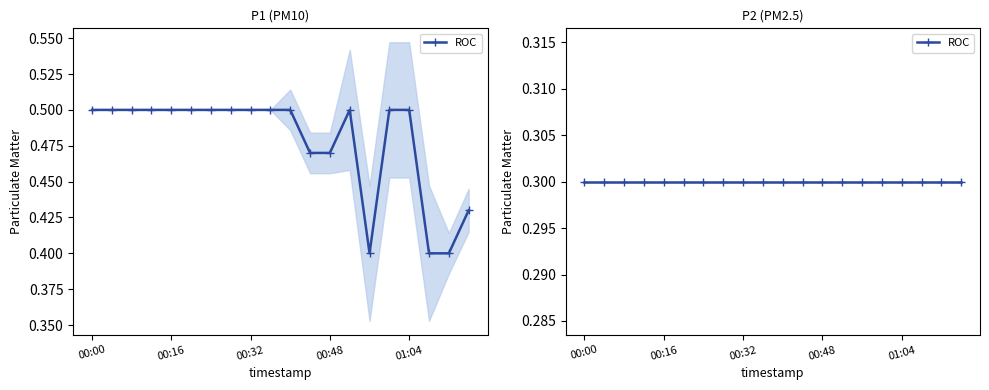

How many interior local peaks (higher than both neighbors) does the data have?

1